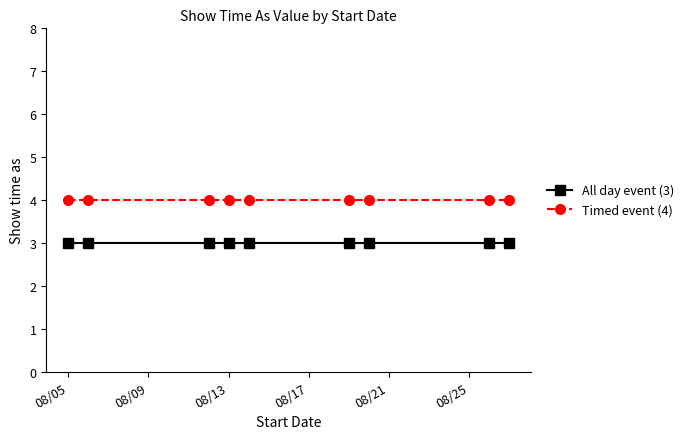

Rank the series by their maximum value, from highest to lowest.

Timed event (4), All day event (3)